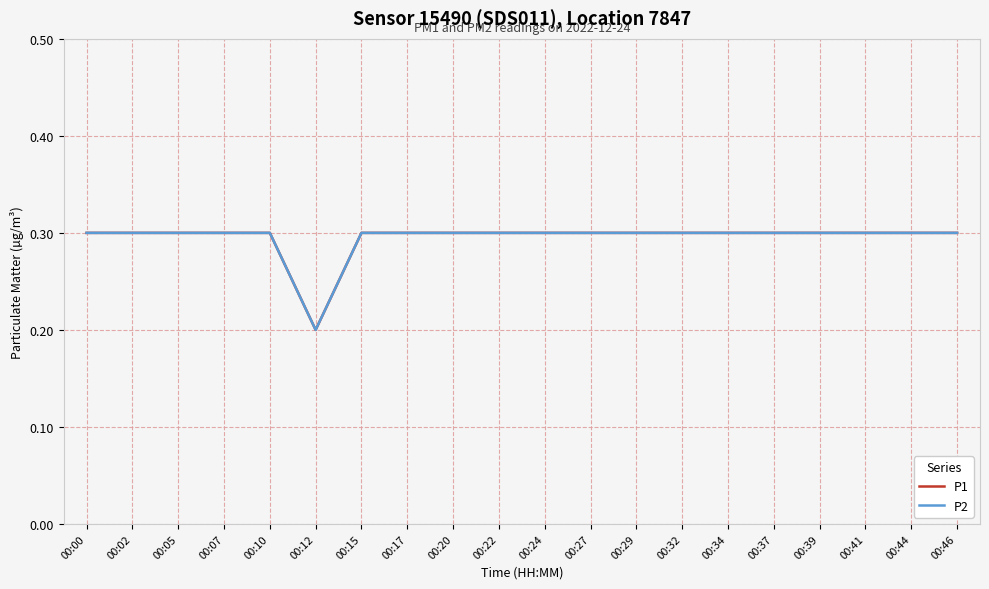

Does the chart display data point markers on the line(s)?

No